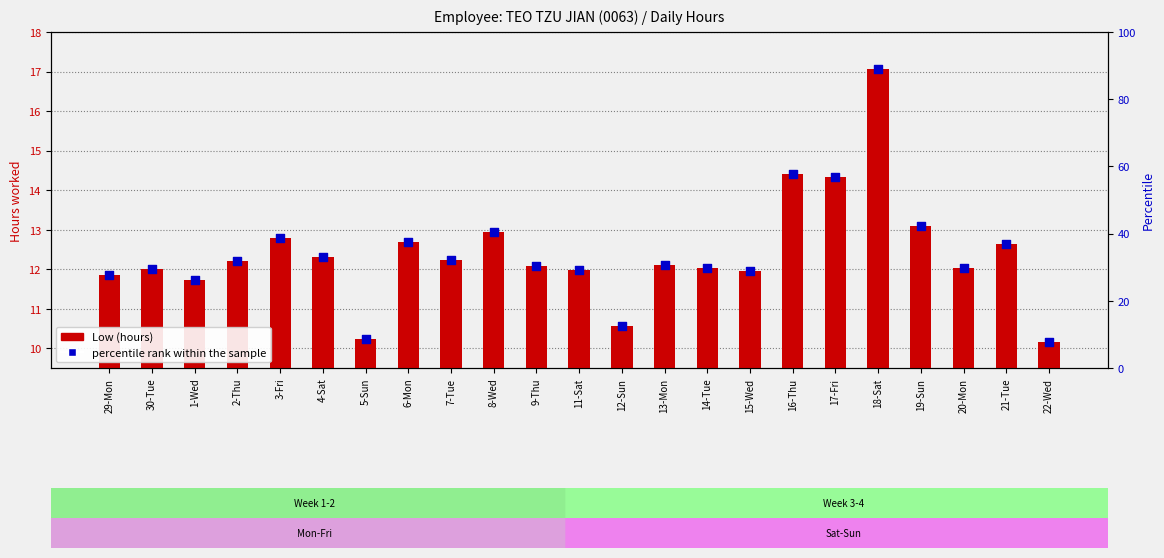

Is the value of Low (hours) at 2-Thu greater than the value of percentile rank within the sample at 13-Mon?

No